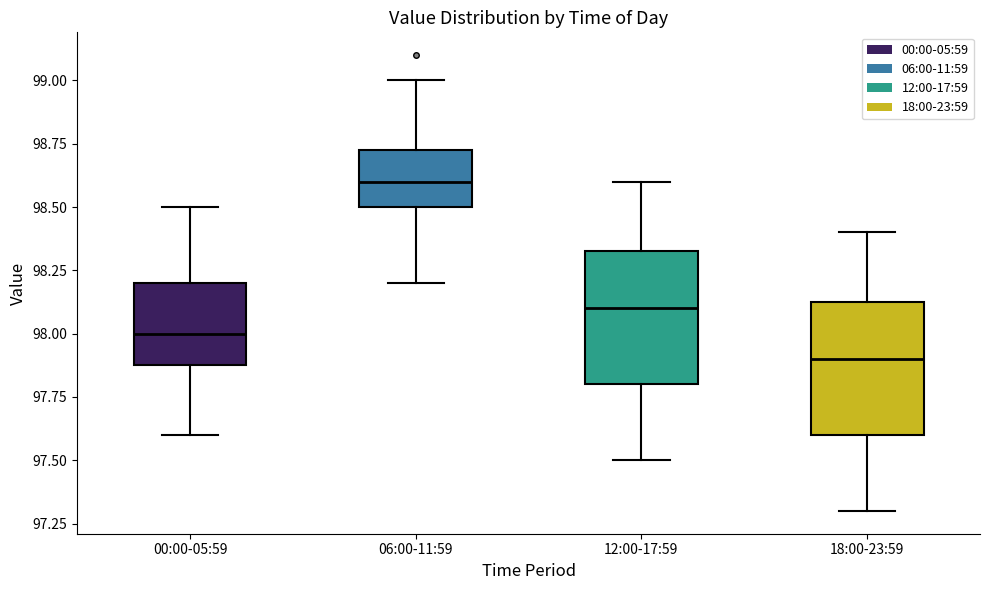

Which box has the highest median line?

06:00-11:59